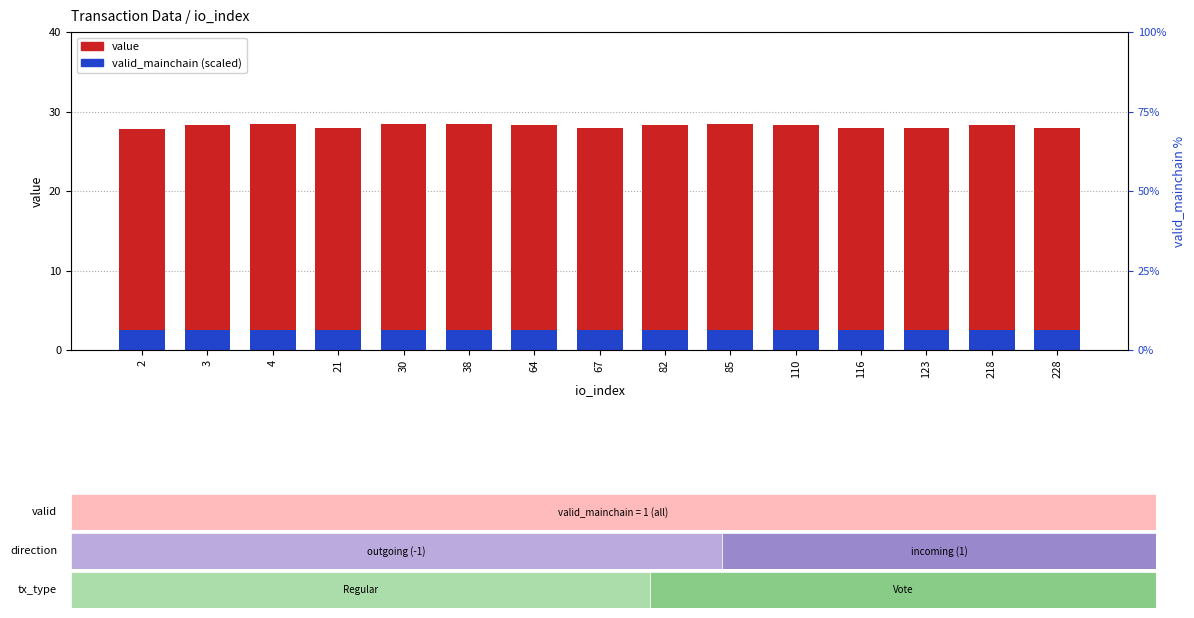

Reading left to right, what are all the values shown in this chart?

value: 2=27.8	3=28.3	4=28.4	21=27.9	30=28.4	38=28.4	64=28.3	67=27.9	82=28.3	85=28.4	110=28.3	116=27.9	123=27.9	218=28.3	228=27.9
valid_mainchain (scaled): 2=2.5	3=2.5	4=2.5	21=2.5	30=2.5	38=2.5	64=2.5	67=2.5	82=2.5	85=2.5	110=2.5	116=2.5	123=2.5	218=2.5	228=2.5